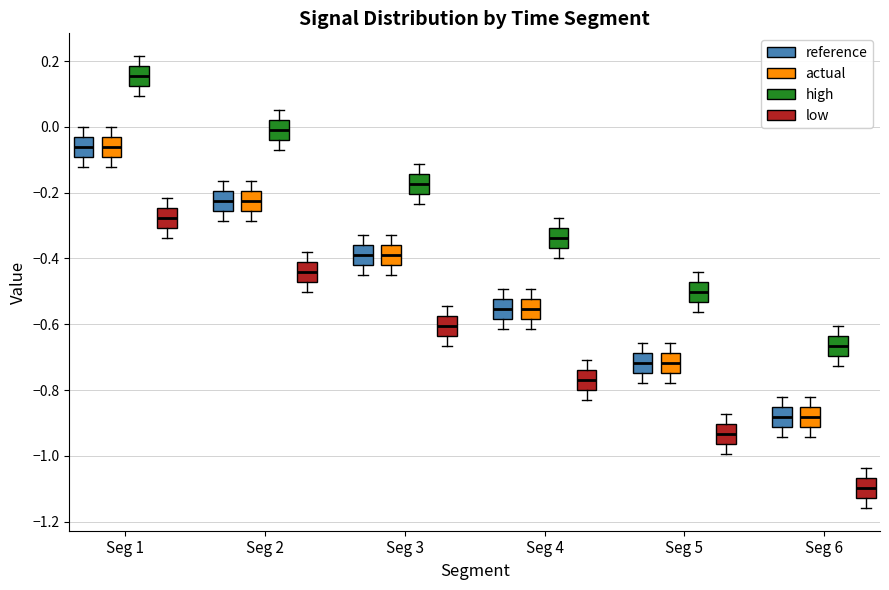

Reading left to right, transcribe this box plot: for each box, give where its median line is, the range the box spans, and where its two whiskers end, as read against the y-axis. The values are not printed on the chart, so give them approximately, as read against the axis.

Seg 1 (reference): median -0.06, box -0.10 to -0.04, whiskers -0.12 to 0.00
Seg 1 (actual): median -0.06, box -0.10 to -0.04, whiskers -0.12 to 0.00
Seg 1 (high): median 0.16, box 0.12 to 0.18, whiskers 0.10 to 0.22
Seg 1 (low): median -0.28, box -0.30 to -0.24, whiskers -0.34 to -0.22
Seg 2 (reference): median -0.22, box -0.26 to -0.20, whiskers -0.28 to -0.16
Seg 2 (actual): median -0.22, box -0.26 to -0.20, whiskers -0.28 to -0.16
Seg 2 (high): median -0.02, box -0.04 to 0.02, whiskers -0.08 to 0.06
Seg 2 (low): median -0.44, box -0.48 to -0.42, whiskers -0.50 to -0.38
Seg 3 (reference): median -0.38, box -0.42 to -0.36, whiskers -0.46 to -0.32
Seg 3 (actual): median -0.38, box -0.42 to -0.36, whiskers -0.46 to -0.32
Seg 3 (high): median -0.18, box -0.20 to -0.14, whiskers -0.24 to -0.12
Seg 3 (low): median -0.60, box -0.64 to -0.58, whiskers -0.66 to -0.54
Seg 4 (reference): median -0.56, box -0.58 to -0.52, whiskers -0.62 to -0.50
Seg 4 (actual): median -0.56, box -0.58 to -0.52, whiskers -0.62 to -0.50
Seg 4 (high): median -0.34, box -0.36 to -0.30, whiskers -0.40 to -0.28
Seg 4 (low): median -0.76, box -0.80 to -0.74, whiskers -0.84 to -0.70
Seg 5 (reference): median -0.72, box -0.74 to -0.68, whiskers -0.78 to -0.66
Seg 5 (actual): median -0.72, box -0.74 to -0.68, whiskers -0.78 to -0.66
Seg 5 (high): median -0.50, box -0.54 to -0.48, whiskers -0.56 to -0.44
Seg 5 (low): median -0.94, box -0.96 to -0.90, whiskers -1.00 to -0.88
Seg 6 (reference): median -0.88, box -0.92 to -0.86, whiskers -0.94 to -0.82
Seg 6 (actual): median -0.88, box -0.92 to -0.86, whiskers -0.94 to -0.82
Seg 6 (high): median -0.66, box -0.70 to -0.64, whiskers -0.72 to -0.60
Seg 6 (low): median -1.10, box -1.12 to -1.06, whiskers -1.16 to -1.04